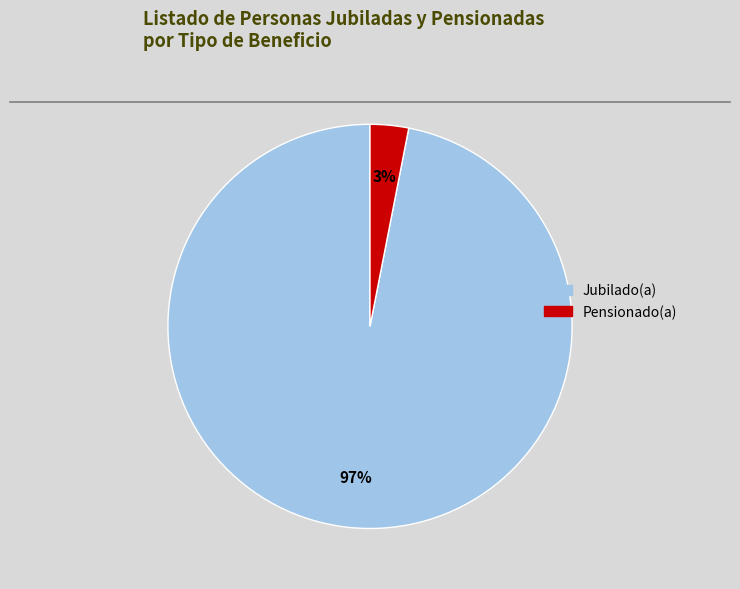

Is there a majority slice in this chart?

Yes